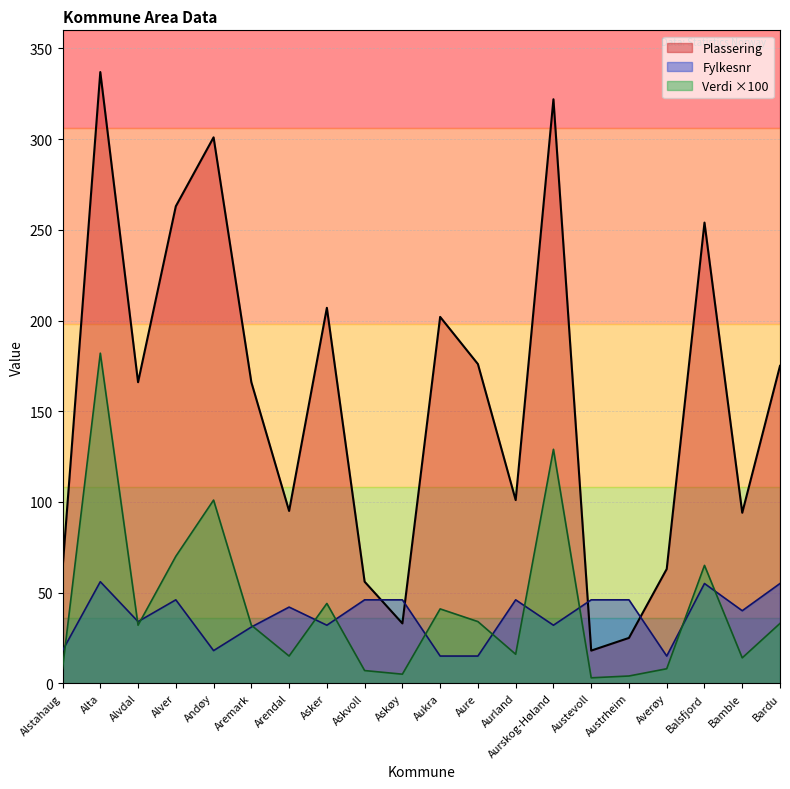

How many data points does each series have?

20